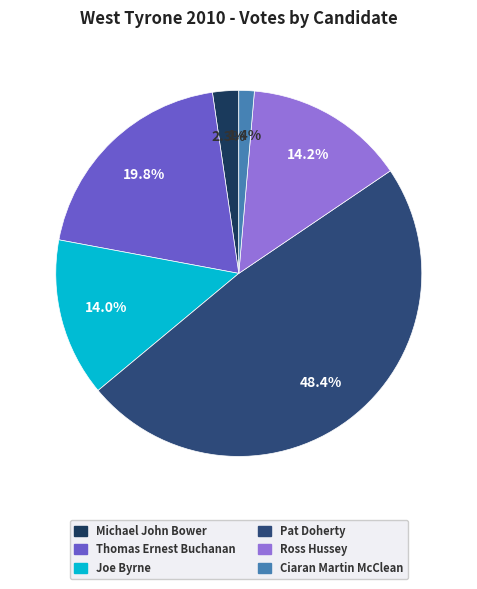

What is the largest slice in the pie chart?

Pat Doherty